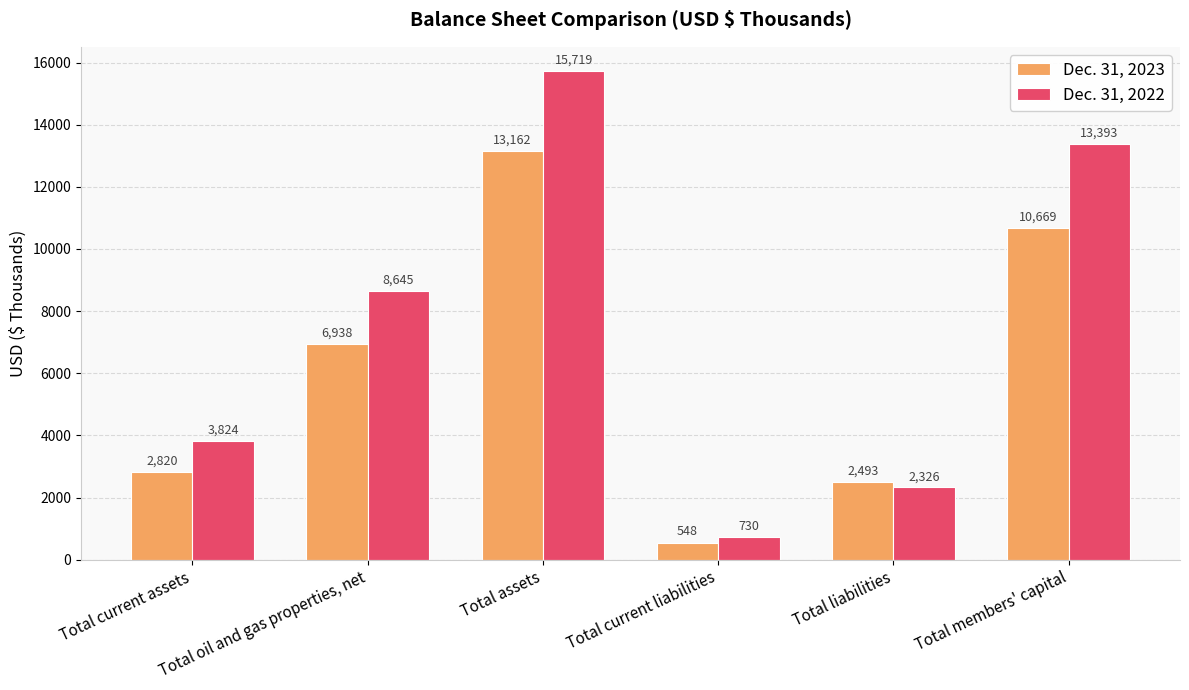

What is the minimum value shown in the chart?

548